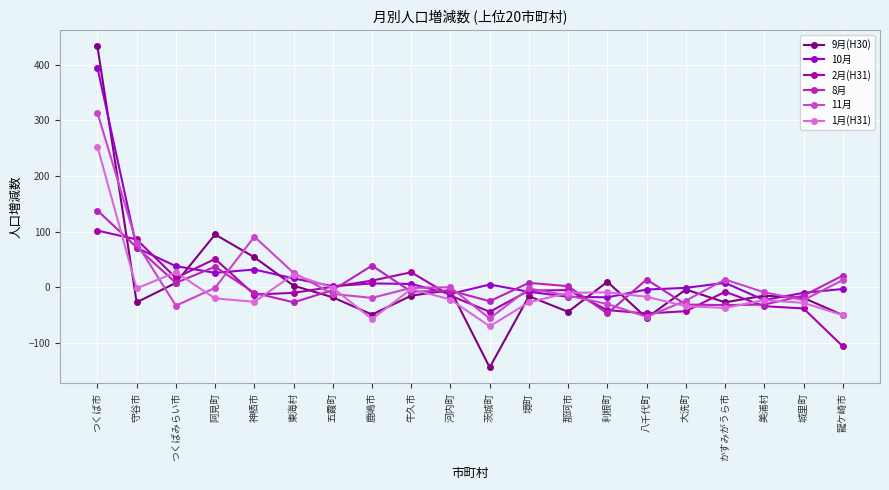

List the labels in order of 8月 value, smallest first.

利根町, かすみがうら市, 大洗町, 美浦村, 東海村, 茨城町, 城里町, 神栖市, 牛久市, 河内町, 五霞町, 那珂市, つくばみらい市, 境町, 八千代町, 龍ケ崎市, 阿見町, 鹿嶋市, 守谷市, つくば市